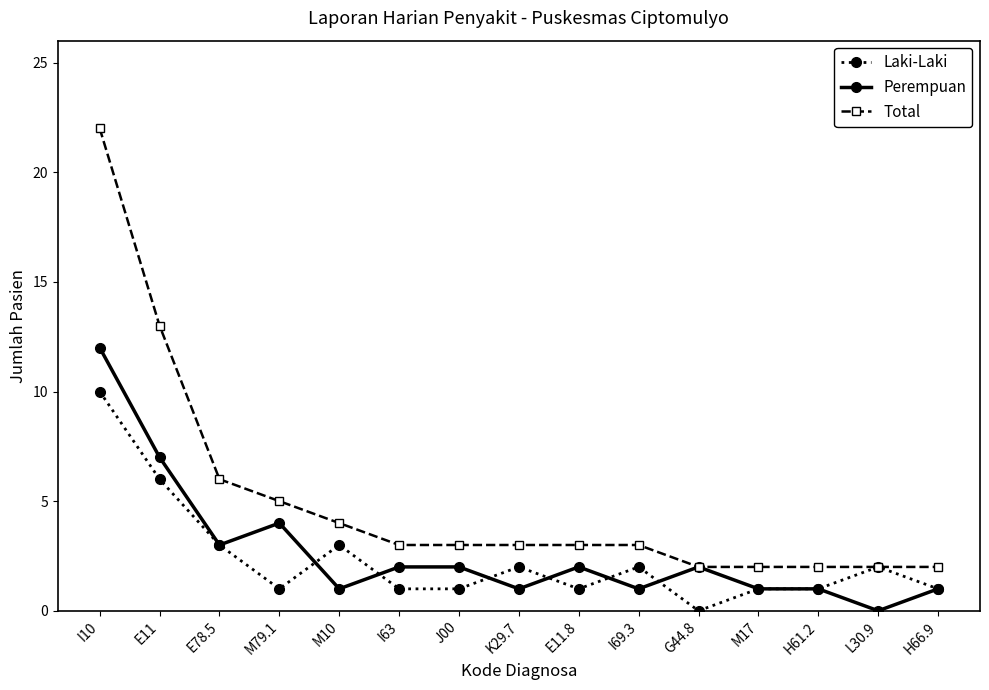

Rank the series by their maximum value, from lowest to highest.

Laki-Laki, Perempuan, Total